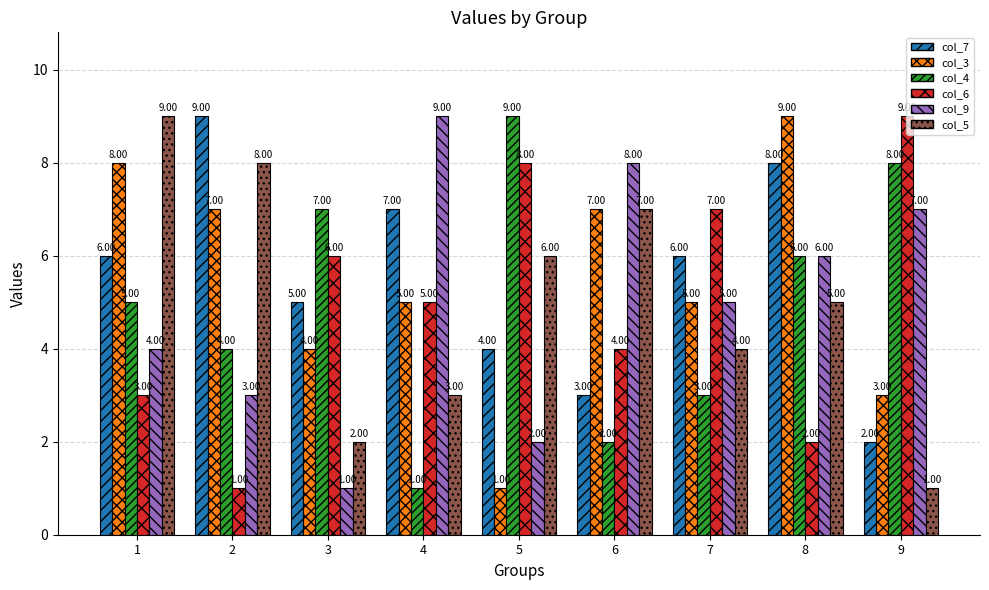

What is the difference between the highest and lowest values at 5?

8